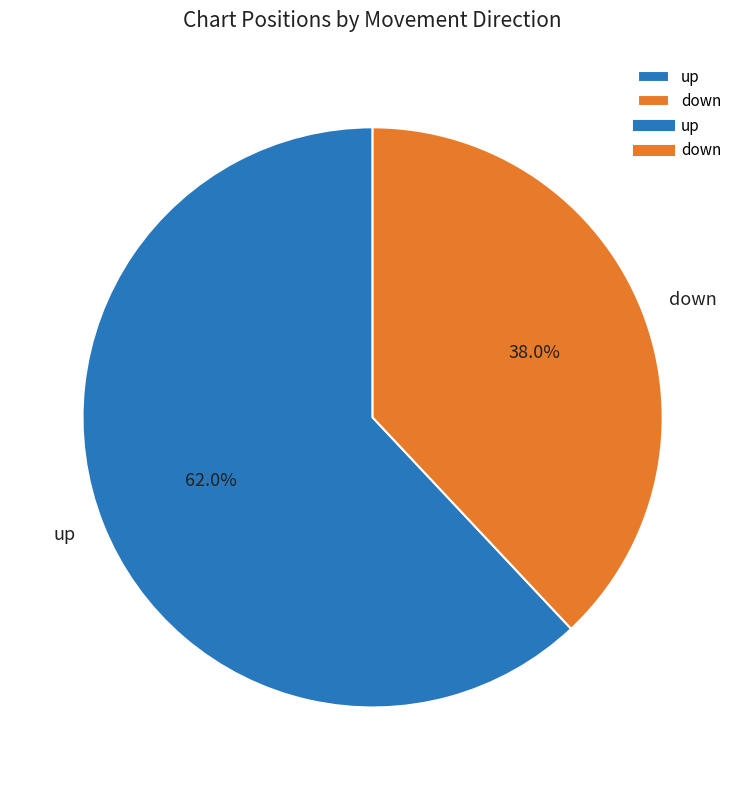

True or false: down accounts for 38% of the total.

True